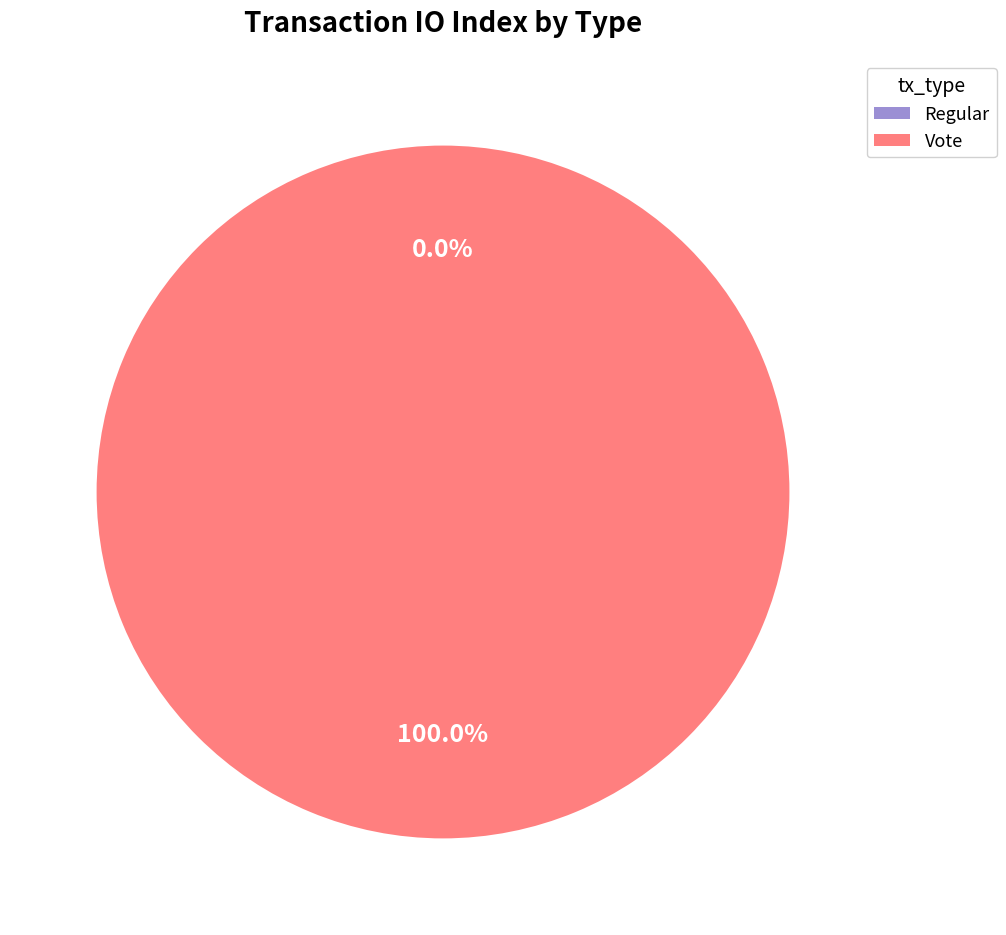

What is the change in value from Regular to Vote?

+2